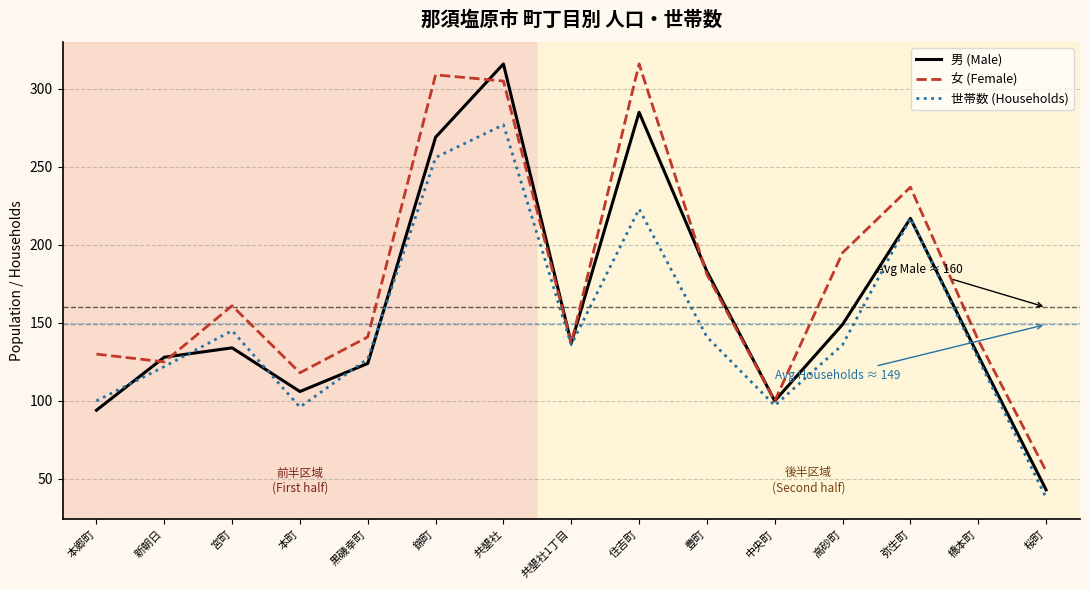

Does the chart have visible grid lines?

Yes